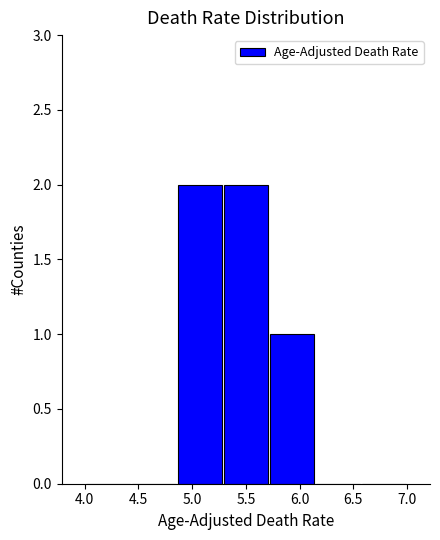

Reading left to right, list every bar in this chart as the range it spans on the x-axis followed by its height. Neither the bar edges nor the heights are printed on the chart, so give them approximately, as read against the axes.

4.00 to 4.45: 0
4.45 to 4.85: 0
4.85 to 5.30: 2
5.30 to 5.70: 2
5.70 to 6.15: 1
6.15 to 6.55: 0
6.55 to 7.00: 0